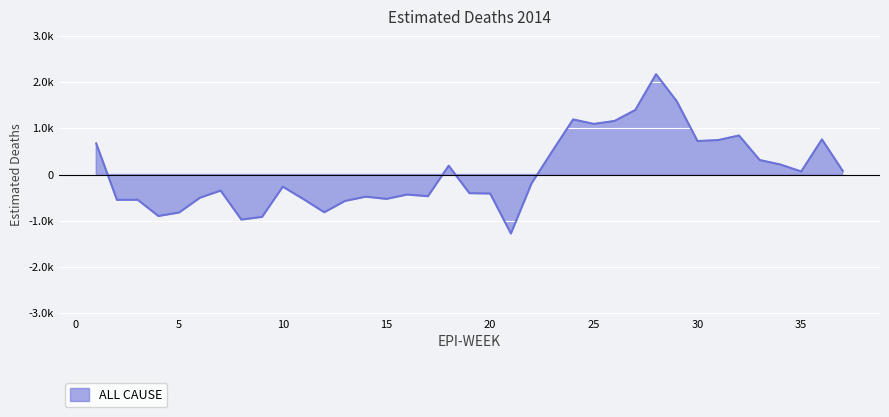

Reading left to right, extract all data points from this chart.

1=671.9	2=-548.4	3=-545.5	4=-897.6	5=-821.6	6=-503.2	7=-347.6	8=-974.3	9=-916.4	10=-263.8	11=-533.4	12=-816.4	13=-571.7	14=-479.5	15=-527.6	16=-433.1	17=-469.5	18=190.3	19=-404.5	20=-411.4	21=-1275.9	22=-188.9	23=507.3	24=1190.9	25=1094.0	26=1157.8	27=1395.5	28=2168.4	29=1583.3	30=723.5	31=745.1	32=843.2	33=312.9	34=215.5	35=65.1	36=759.2	37=79.7